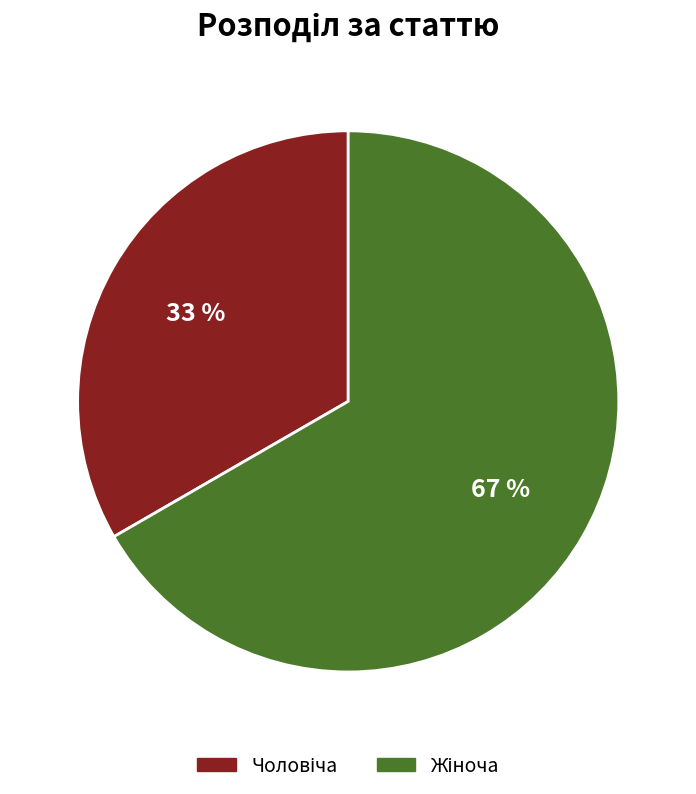

Is there a majority slice in this chart?

Yes